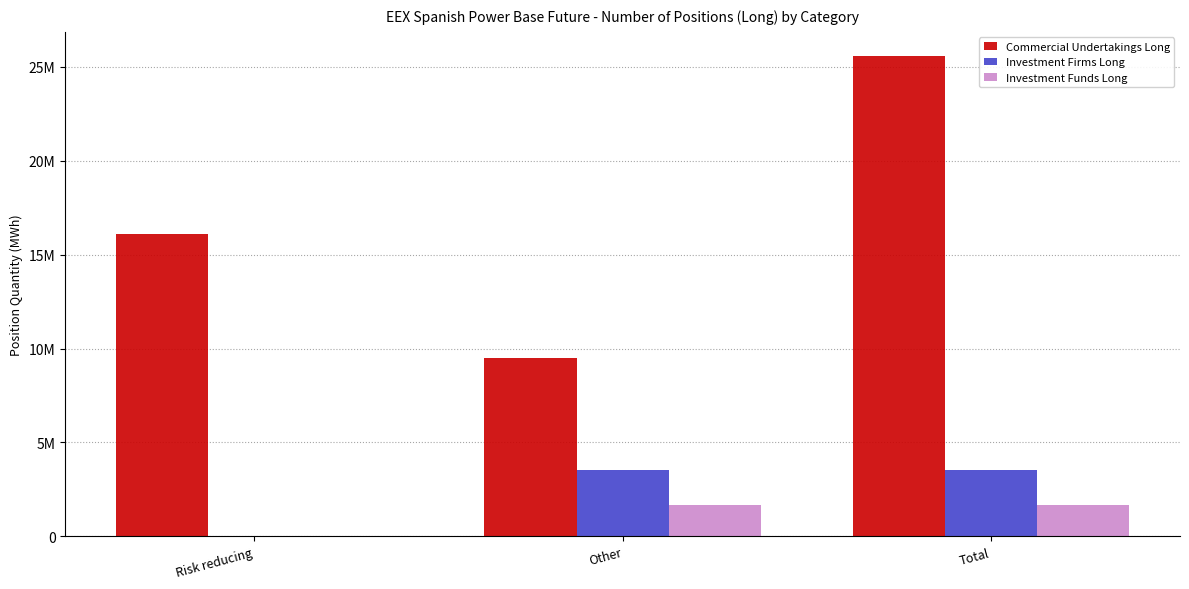

What is the sum of all Commercial Undertakings Long values?

51146014